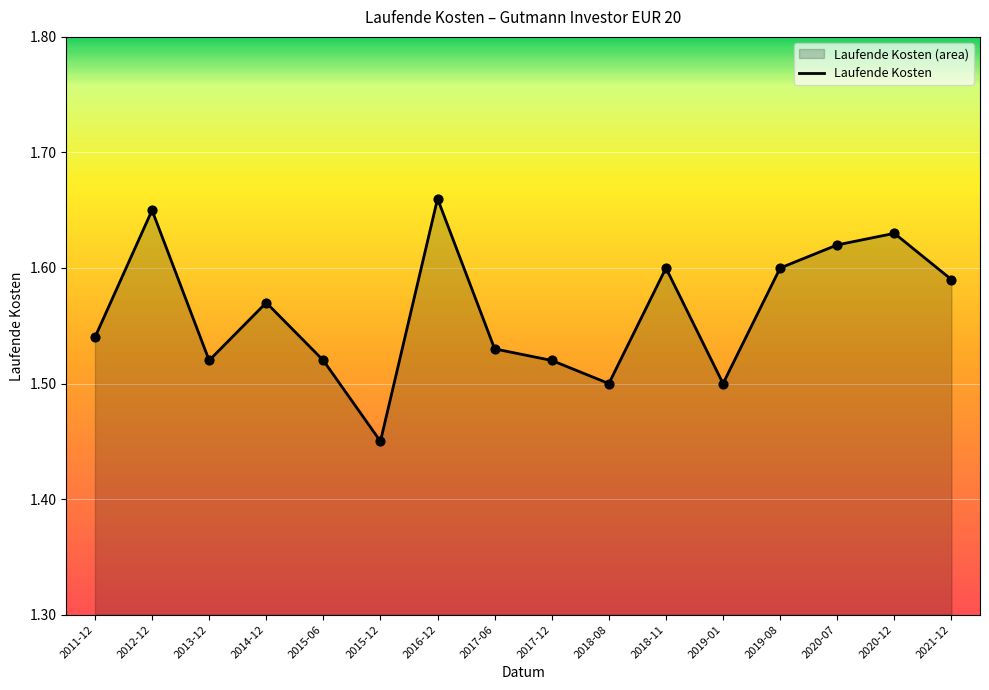

What is the change in value from 2012-12 to 2017-06?

-0.1